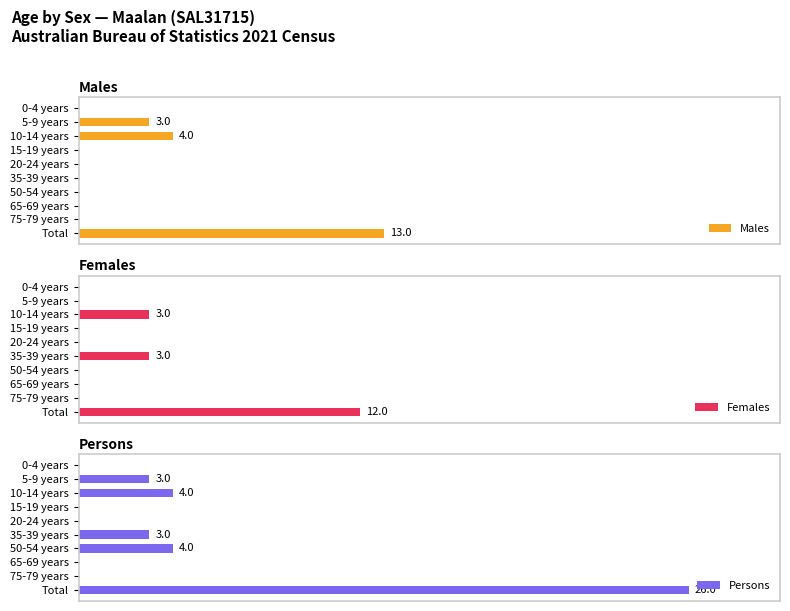

Count the Females values in the range 0 to 3.

9